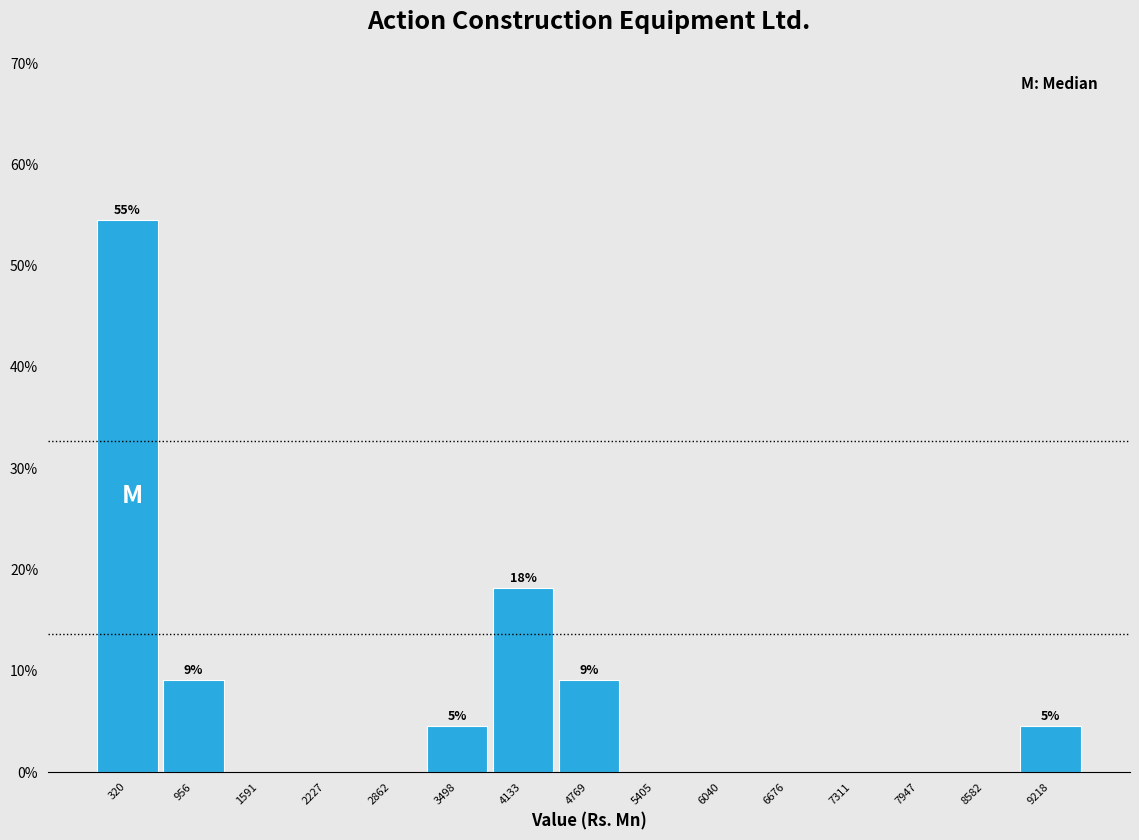

Over which range of the x-axis is the bar tallest?

0 to 600